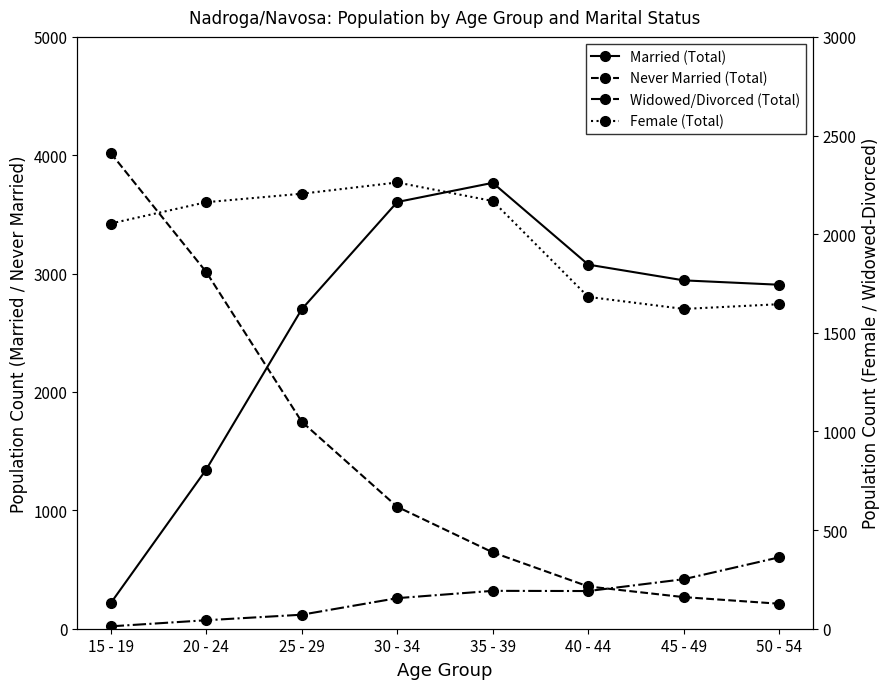

Reading right to left, what are all the values shown in this chart?

Married (Total): 2906	2943	3076	3767	3605	2699	1345	216
Never Married (Total): 211	267	357	645	1030	1749	3014	4019
Widowed/Divorced (Total): 362	251	191	192	155	71	43	12
Female (Total): 1645	1621	1682	2168	2262	2205	2162	2054